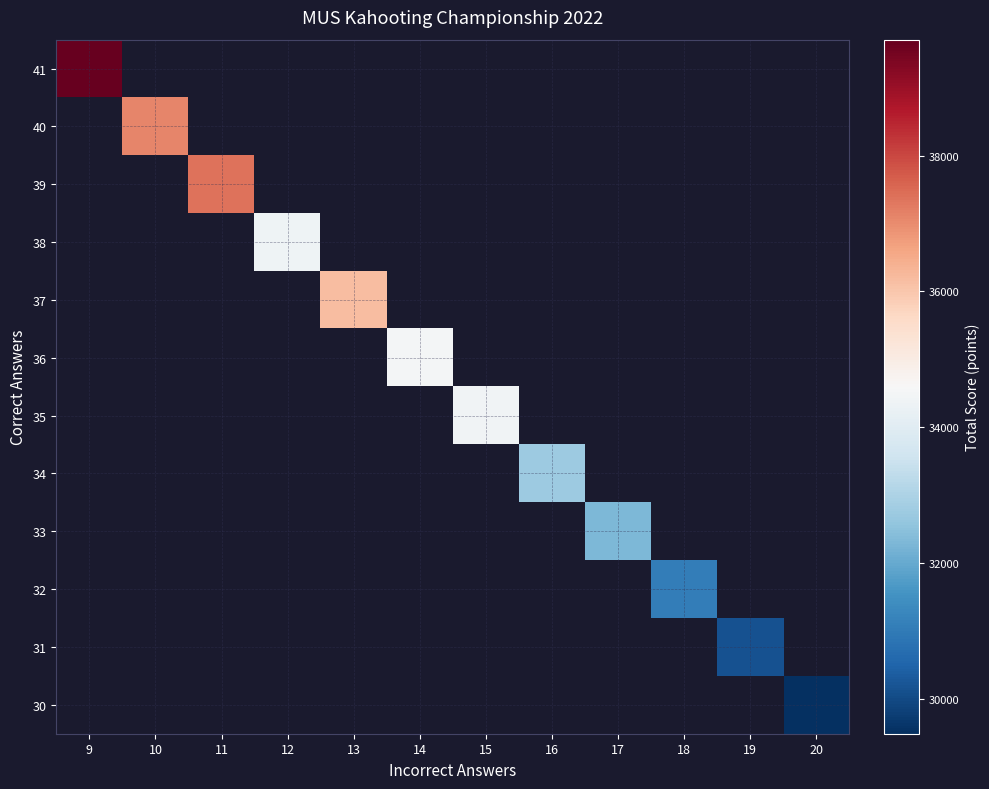

True or false: 41 has a value of 22198.8 at 9.

False